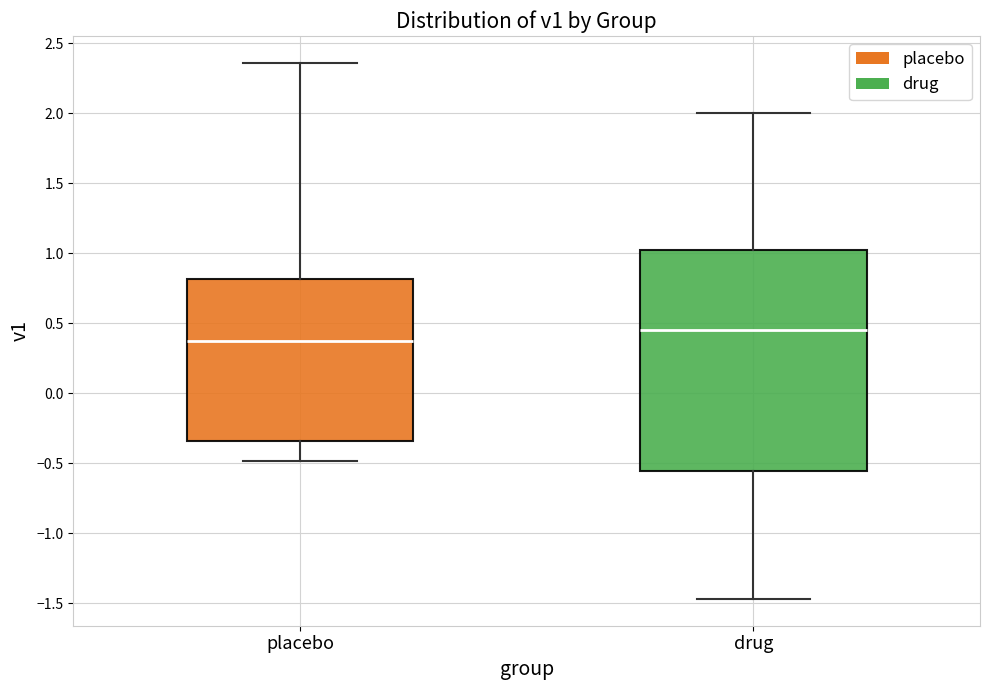

Reading left to right, read every box against the y-axis: the position of its median line, the range the box covers, and the ends of its whiskers. The values are not printed on the chart, so give them approximately, as read against the axis.

placebo: median 0.40, box -0.35 to 0.80, whiskers -0.50 to 2.35
drug: median 0.45, box -0.55 to 1.00, whiskers -1.45 to 2.00